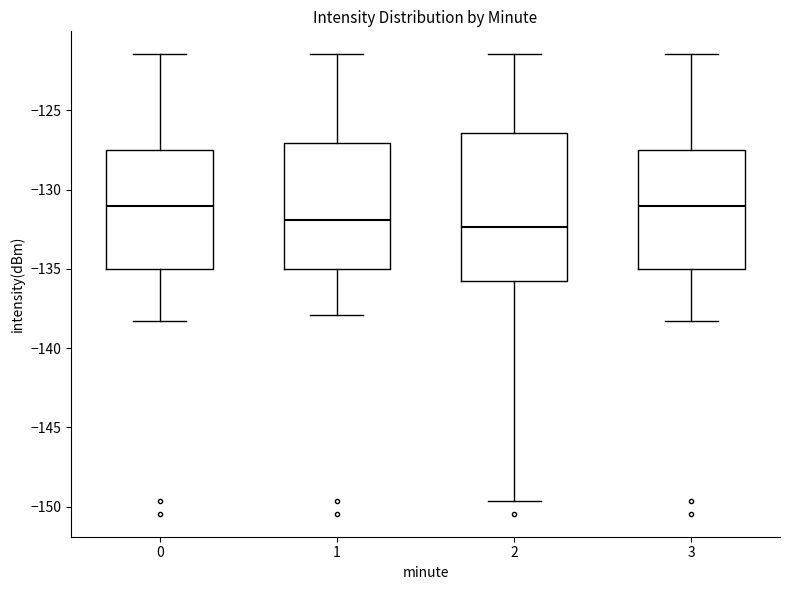

Reading left to right, read every box against the y-axis: the position of its median line, the range the box covers, and the ends of its whiskers. The values are not printed on the chart, so give them approximately, as read against the axis.

0: median -131.0, box -135.0 to -127.5, whiskers -138.5 to -121.5
1: median -132.0, box -135.0 to -127.0, whiskers -138.0 to -121.5
2: median -132.5, box -136.0 to -126.5, whiskers -149.5 to -121.5
3: median -131.0, box -135.0 to -127.5, whiskers -138.5 to -121.5